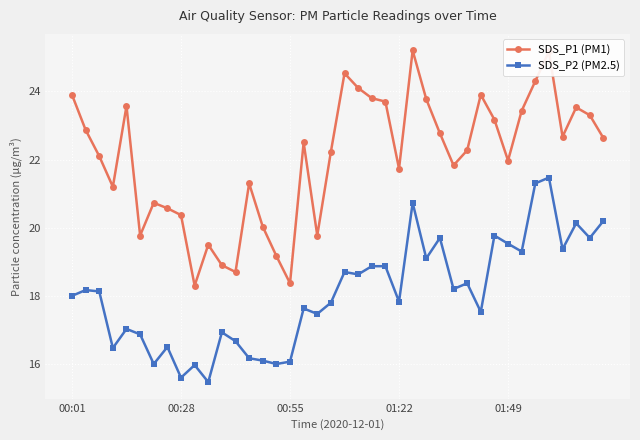

Does the chart have visible grid lines?

Yes